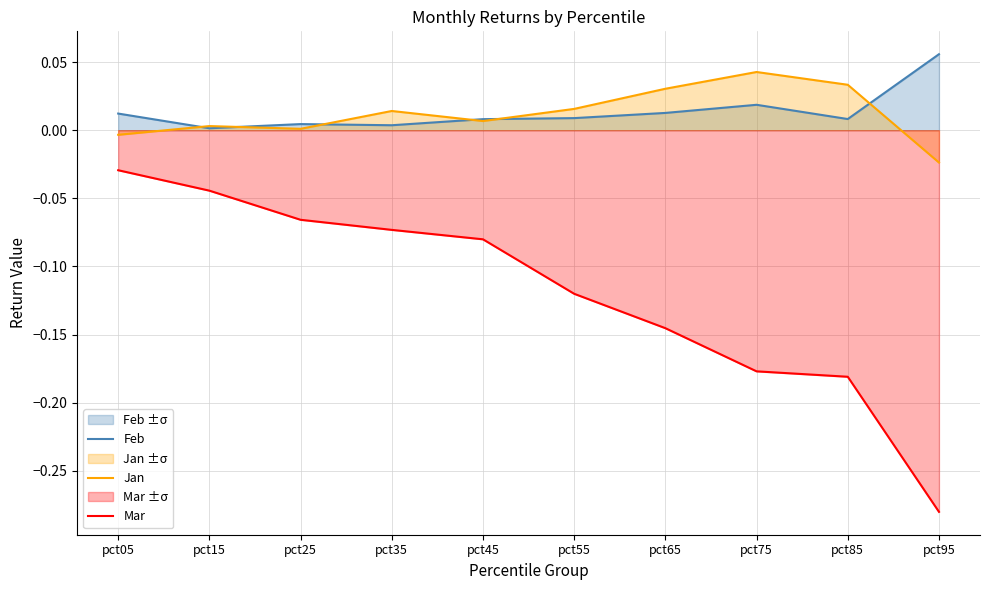

What are all the series names shown in the legend?

Feb, Jan, Mar